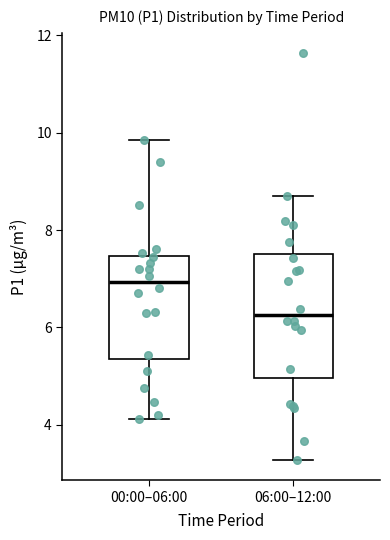

Where does the lower whisker of the box for 00:00–06:00 end on the y-axis? The values are not printed on the chart, so give them approximately, as read against the axis.

4.2